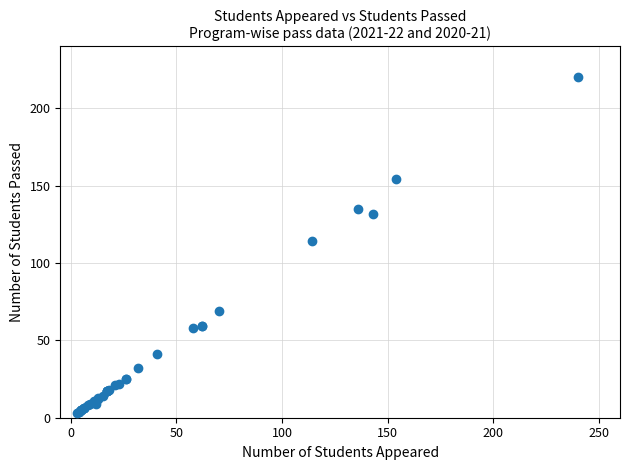

What Y value in the scatter plot is closest to 111?

114